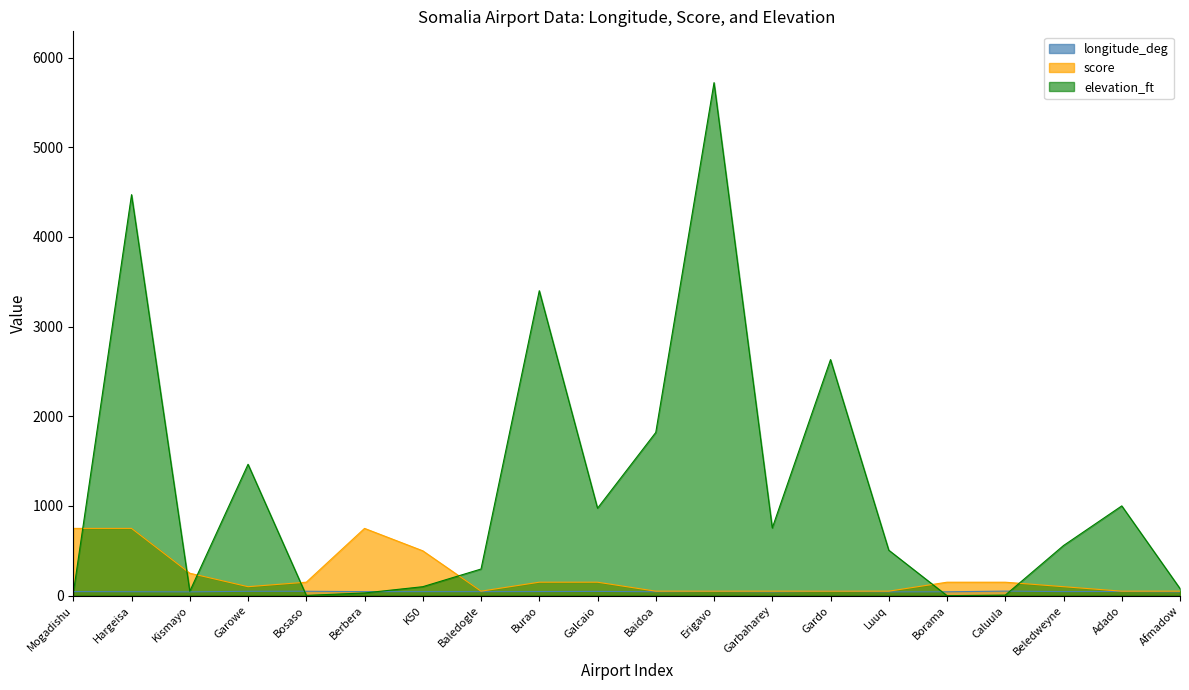

What is the maximum value shown in the chart?

5720.0